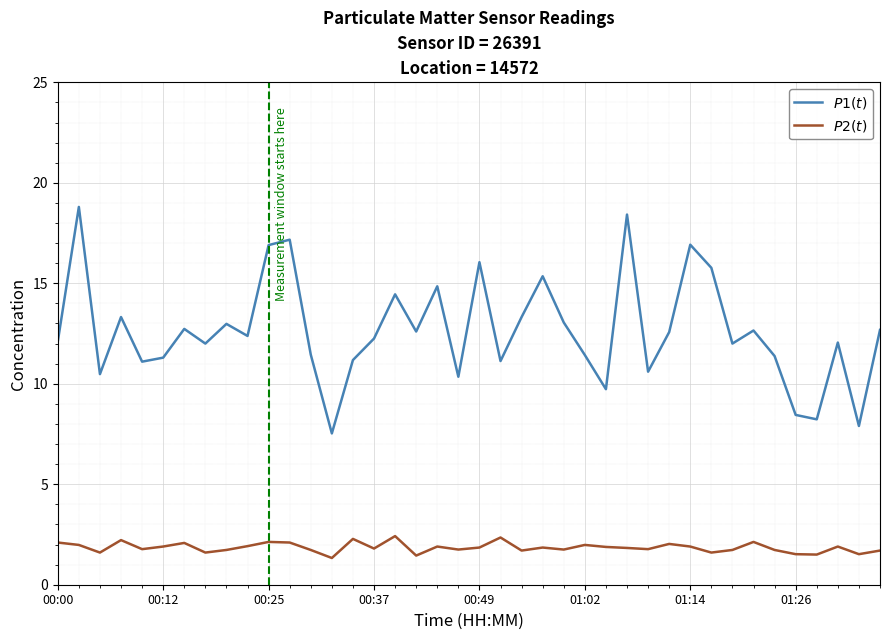

Does the chart display data point markers on the line(s)?

No